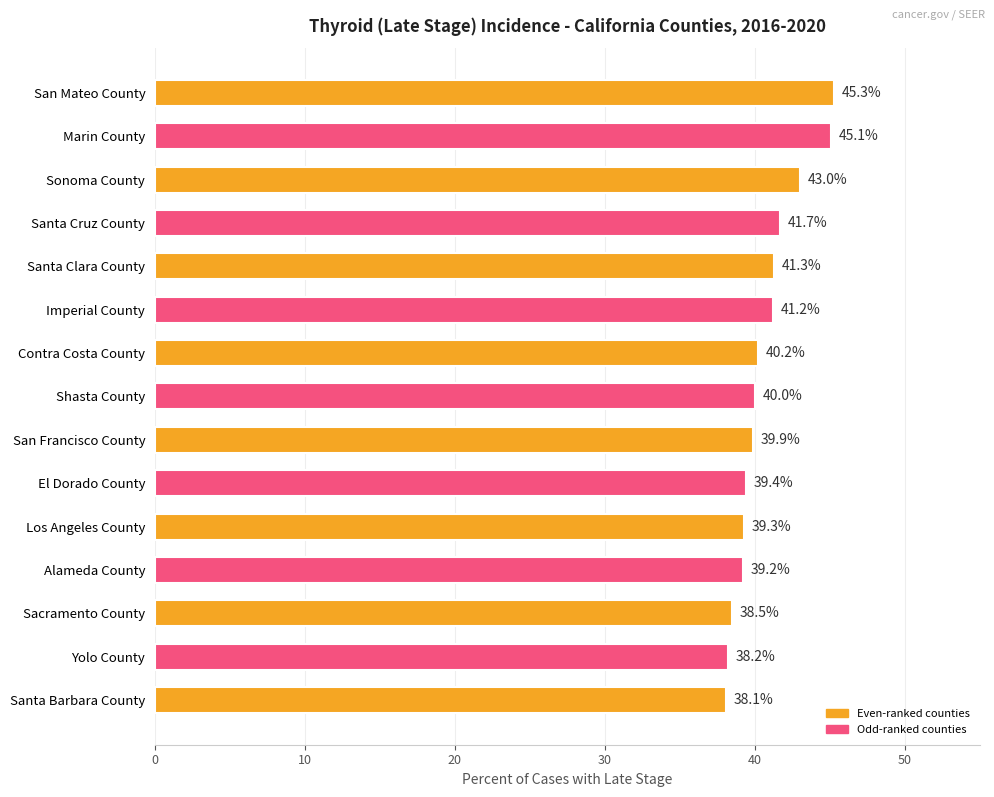

List the labels in order of value, largest first.

San Mateo County, Marin County, Sonoma County, Santa Cruz County, Santa Clara County, Imperial County, Contra Costa County, Shasta County, San Francisco County, El Dorado County, Los Angeles County, Alameda County, Sacramento County, Yolo County, Santa Barbara County